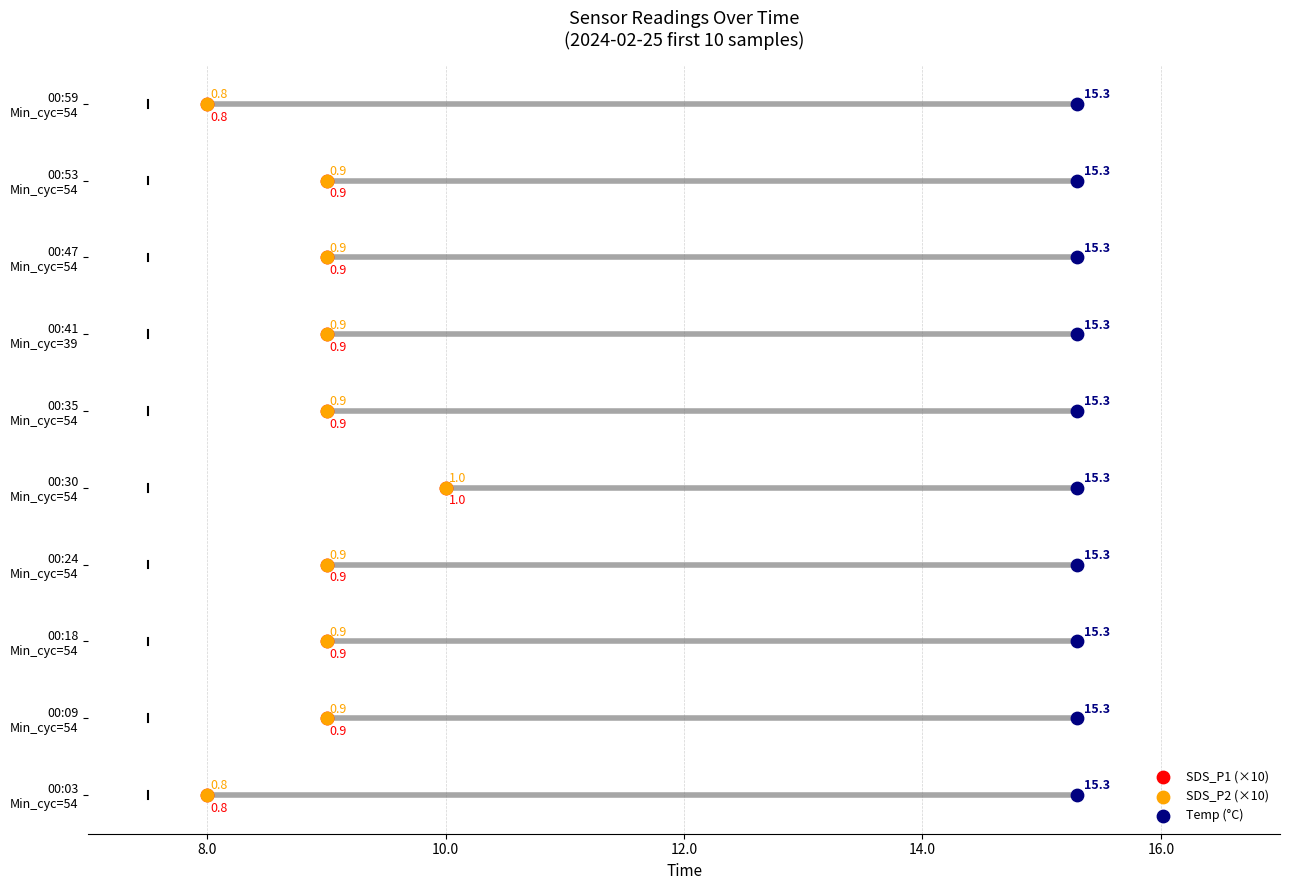

Which series contains the lowest Y value?

SDS_P1 (×10)